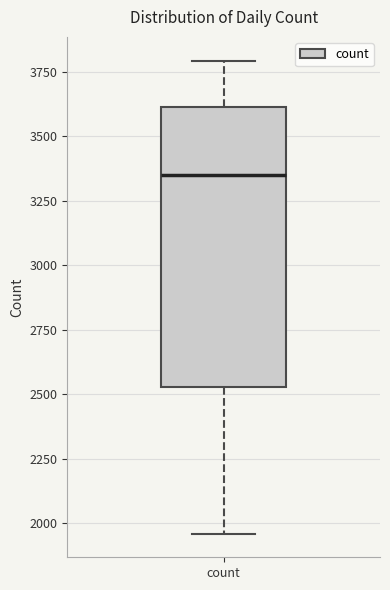

Transcribe this box plot: give where the median line is, the range the box spans, and where the two whiskers end, as read against the y-axis. The values are not printed on the chart, so give them approximately, as read against the axis.

median 3350, box 2550 to 3600, whiskers 1950 to 3800